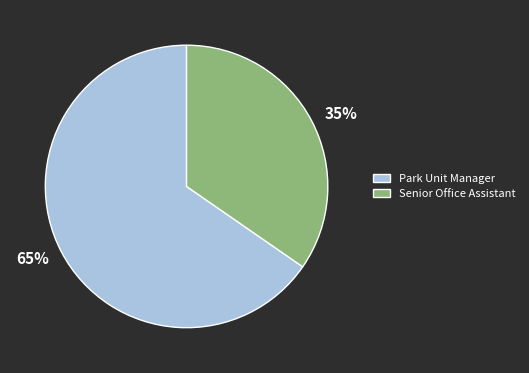

Is it true that Senior Office Assistant is 25% of the pie?

False